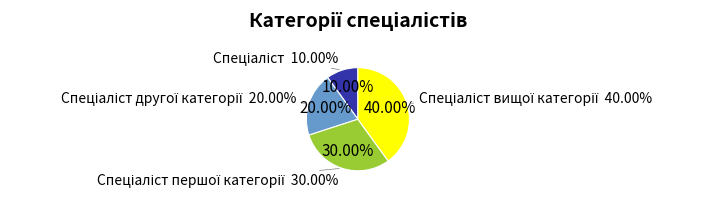

How many slices are in this pie chart?

4